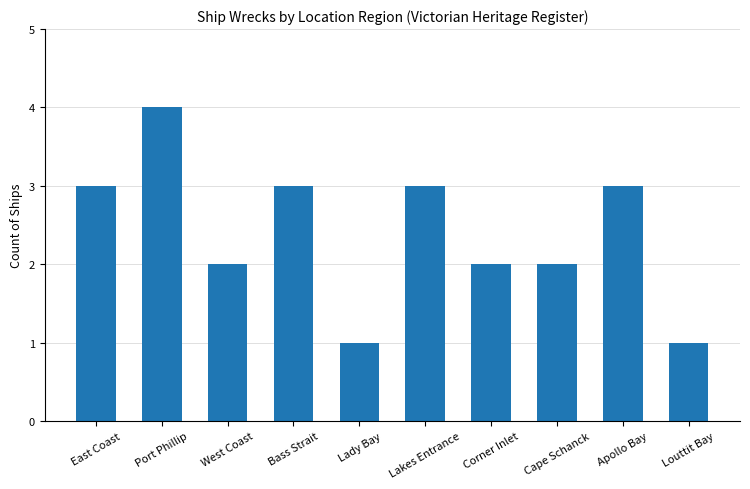

The value at Bass Strait is 2. True or false?

False